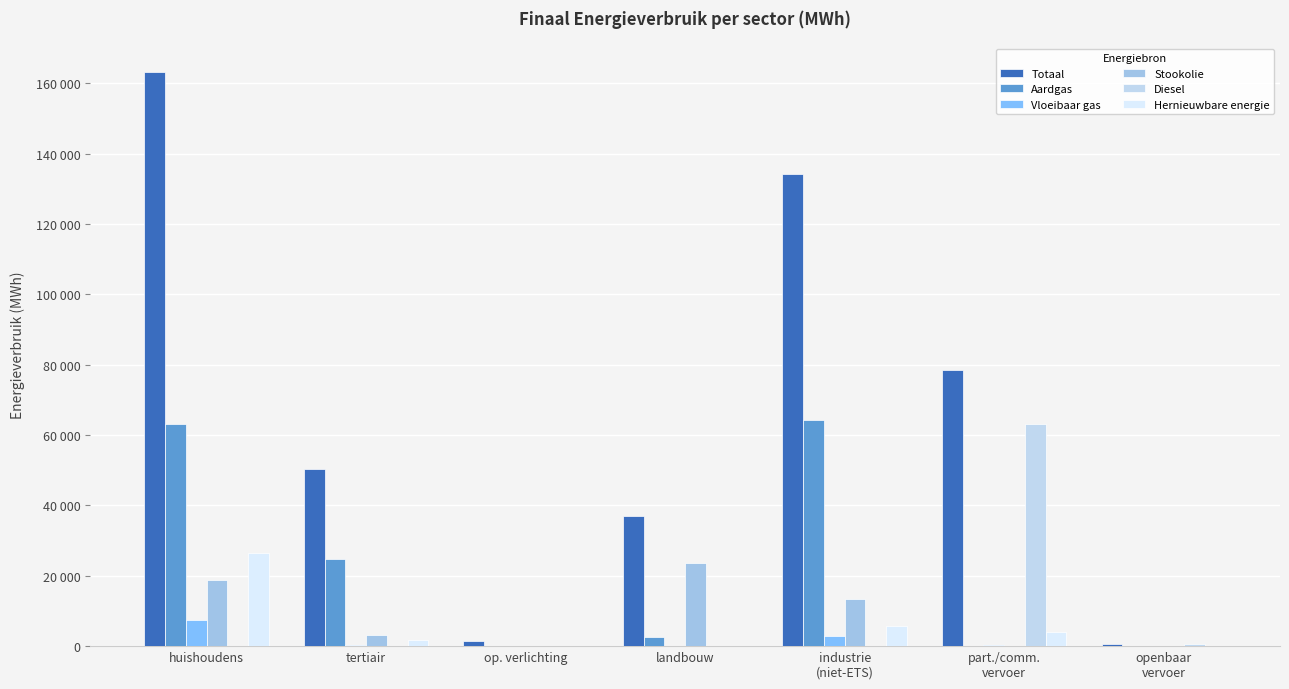

What is the maximum value for Aardgas?

64152.9